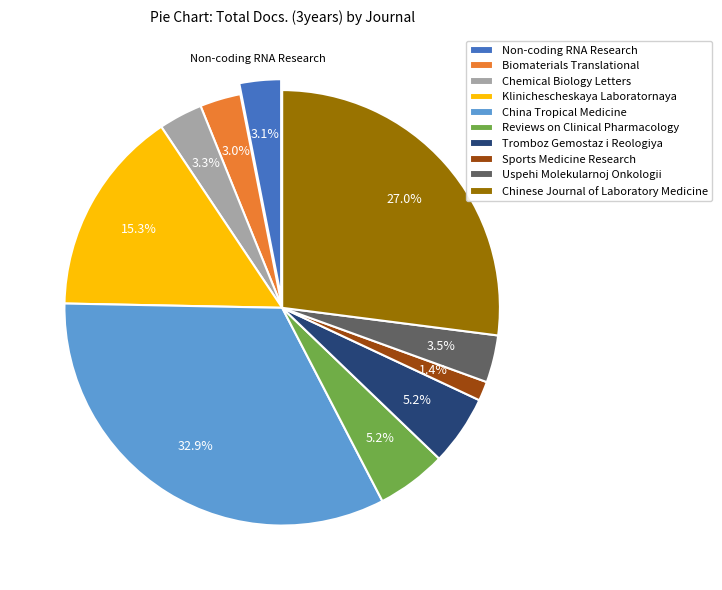

How many slices are in this pie chart?

10